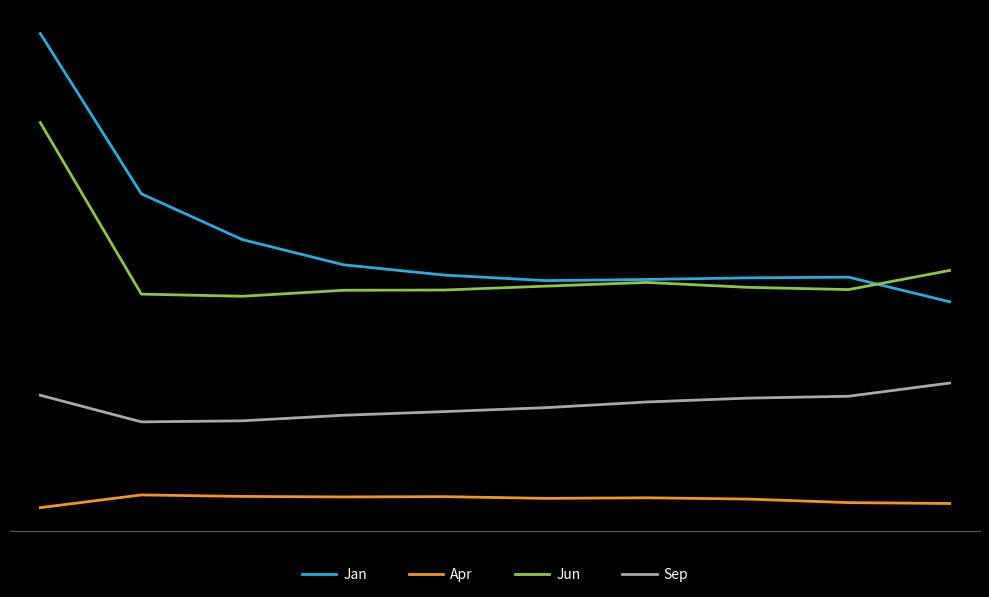

True or false: Jun and Jan intersect in this chart.

True